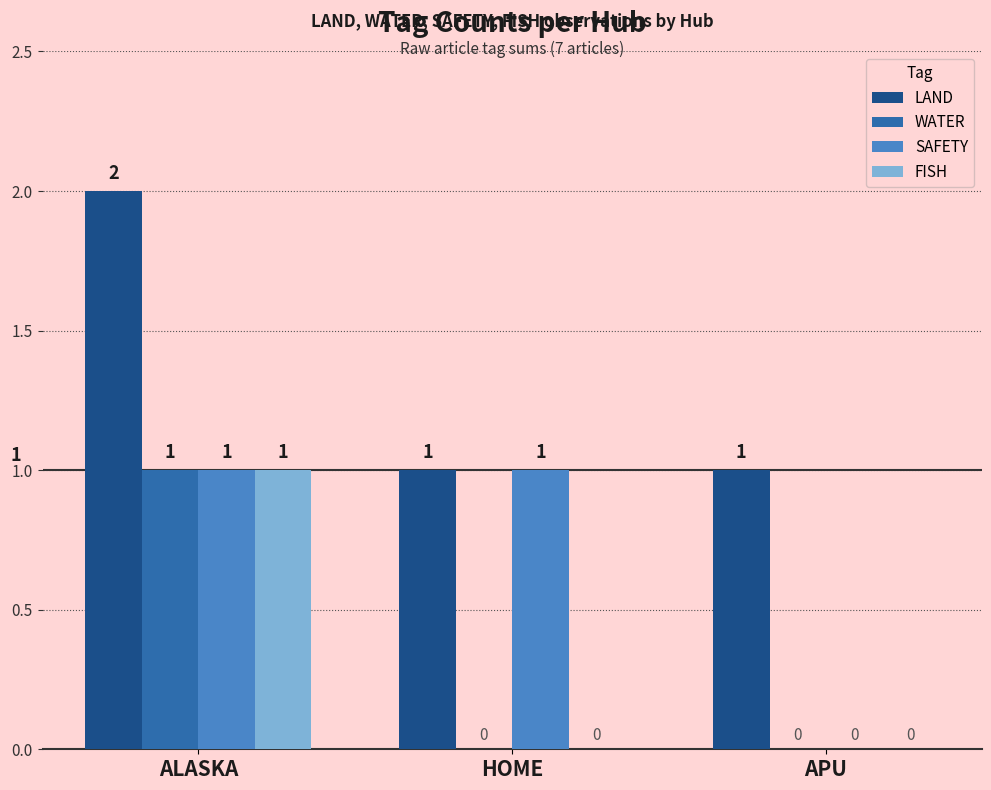

Between HOME and APU, which series saw the biggest shift?

SAFETY